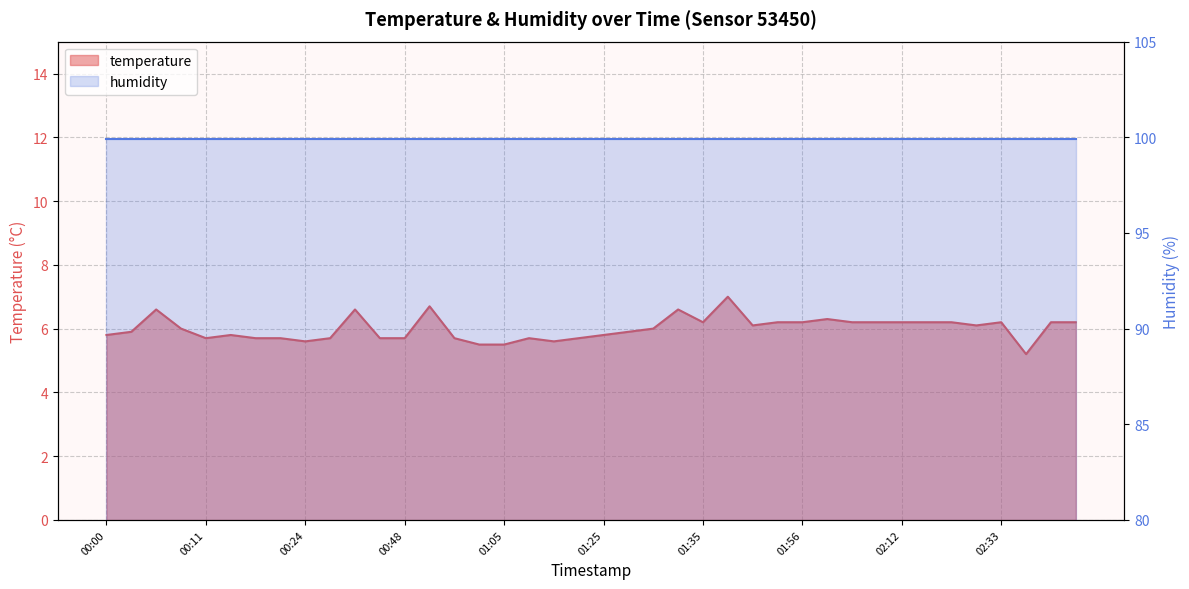

Which category has the highest value across all series?

01:38